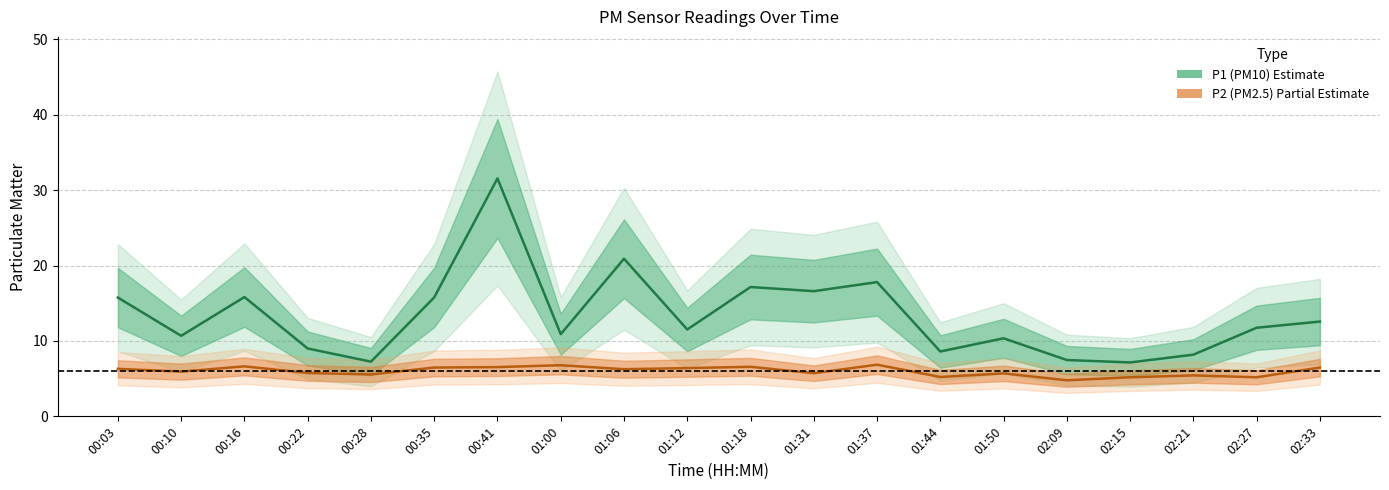

What is the label of the 16th point from the right?

00:28